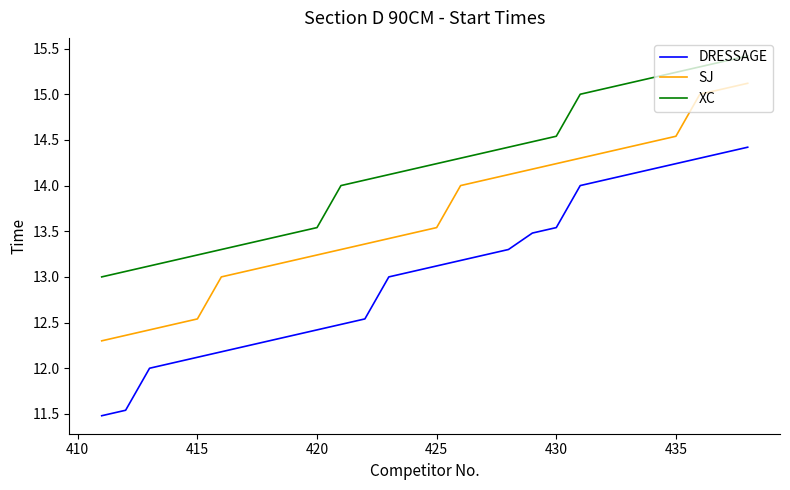

What is the maximum value shown in the chart?

15.4